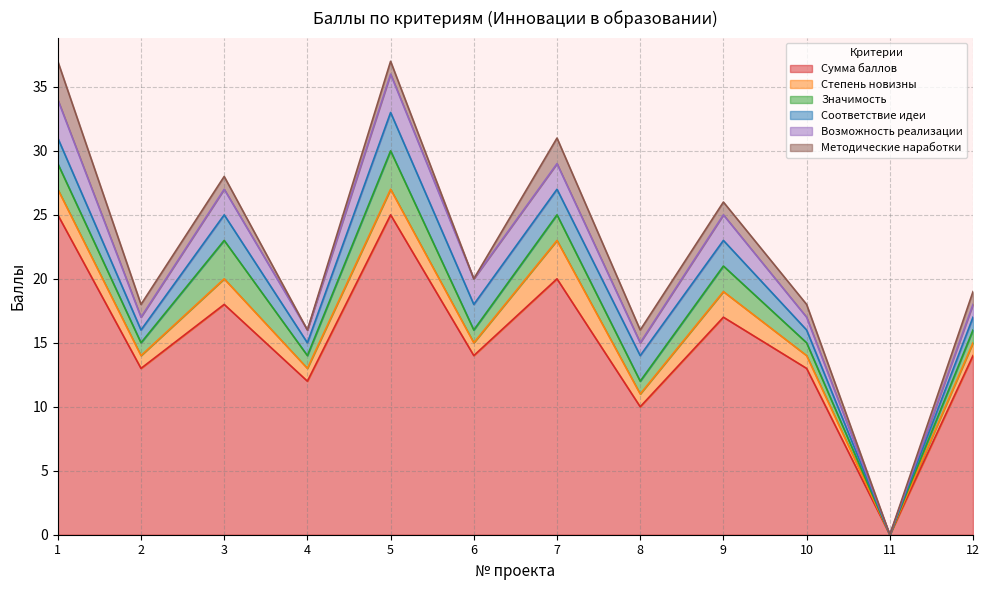

Reading left to right, extract all data points from this chart.

Сумма баллов: 1=25	2=13	3=18	4=12	5=25	6=14	7=20	8=10	9=17	10=13	11=0	12=14
Степень новизны: 1=2	2=1	3=2	4=1	5=2	6=1	7=3	8=1	9=2	10=1	11=0	12=1
Значимость: 1=2	2=1	3=3	4=1	5=3	6=1	7=2	8=1	9=2	10=1	11=0	12=1
Соответствие идеи: 1=2	2=1	3=2	4=1	5=3	6=2	7=2	8=2	9=2	10=1	11=0	12=1
Возможность реализации: 1=3	2=1	3=2	4=1	5=3	6=2	7=2	8=1	9=2	10=1	11=0	12=1
Методические наработки: 1=3	2=1	3=1	4=0	5=1	6=0	7=2	8=1	9=1	10=1	11=0	12=1